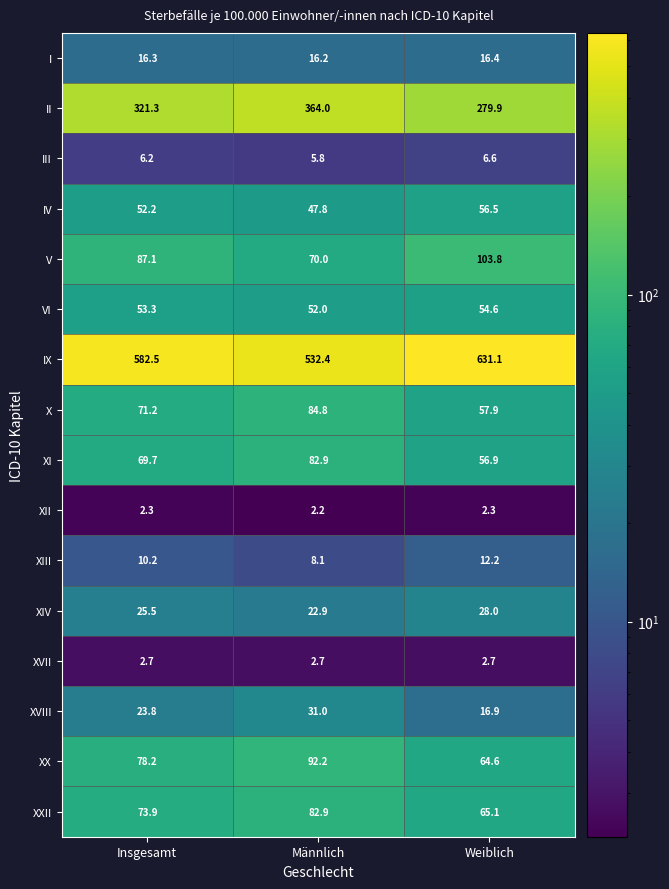

Is it true that XX equals 21.2 at Weiblich?

False